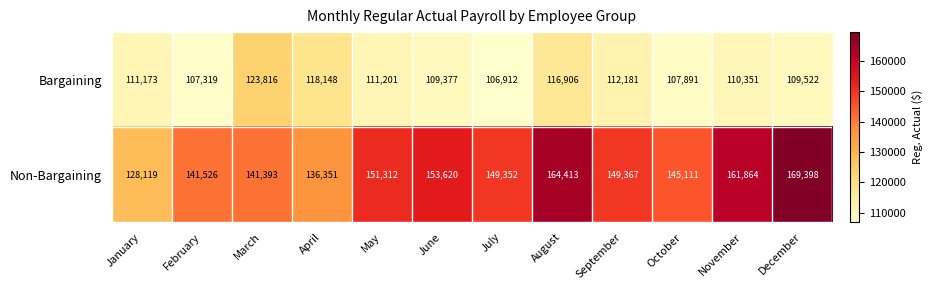

What is the total value across all series at July?

256264